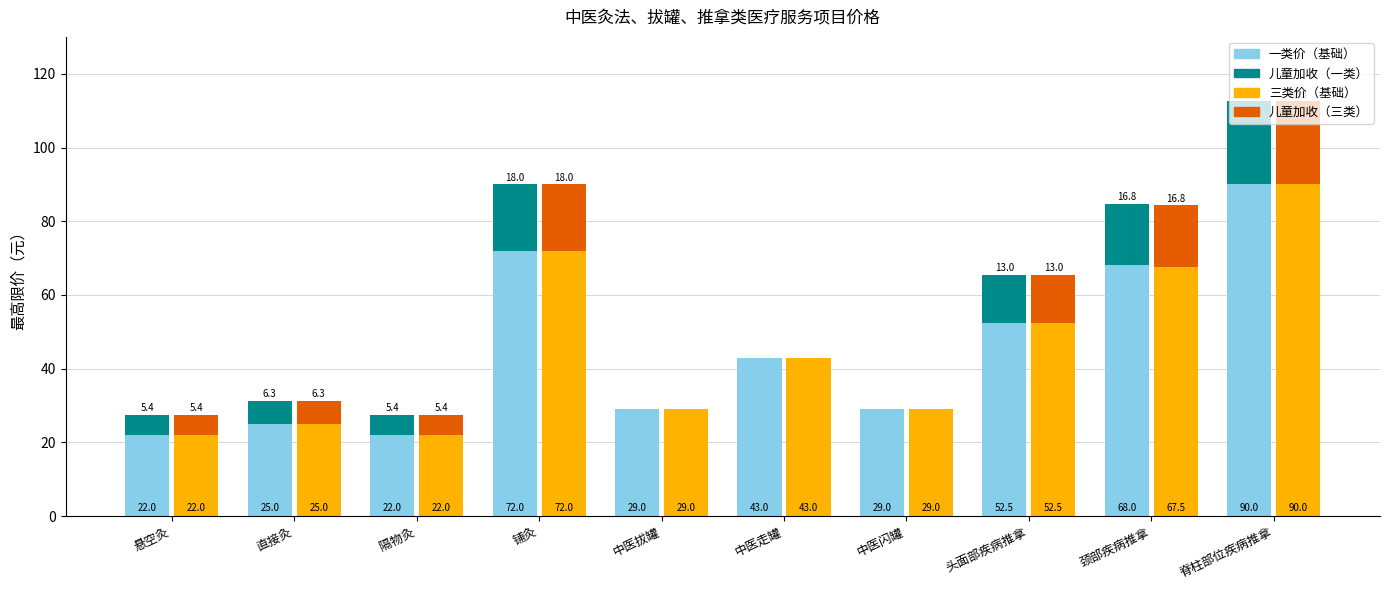

At which label does 一类价（基础） reach its minimum?

悬空灸